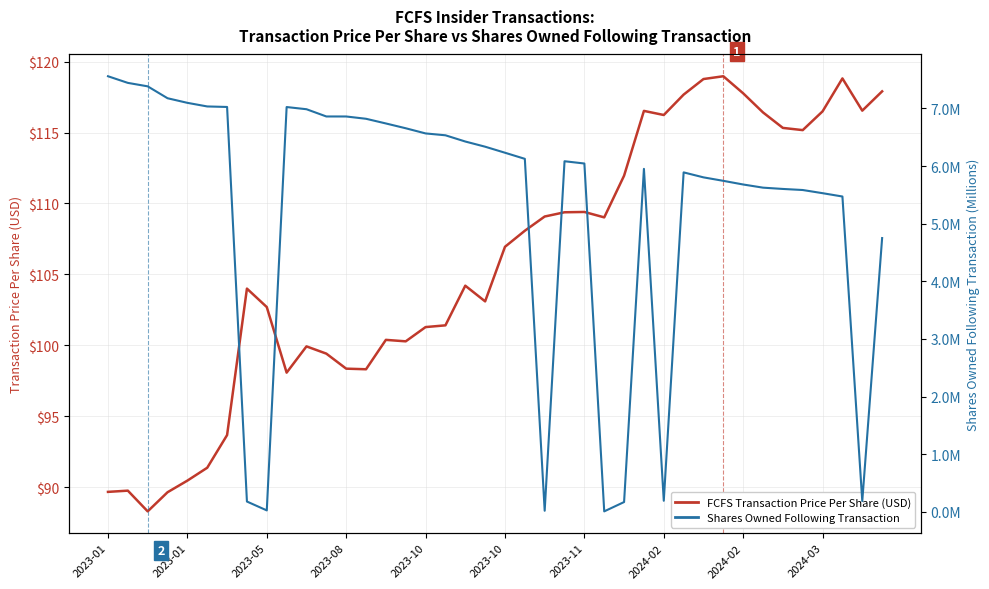

Which series has the widest spread of values?

FCFS Transaction Price Per Share (USD)